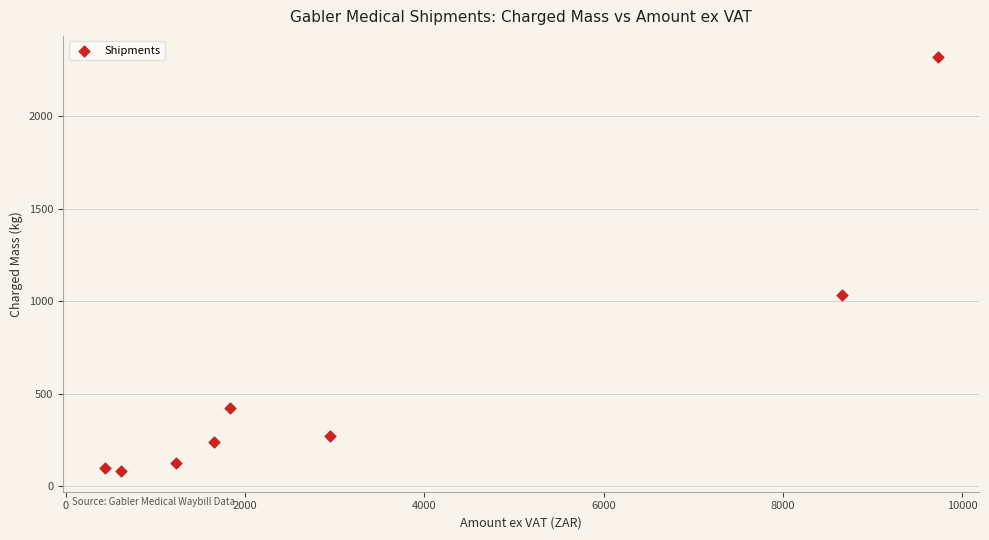

What Y value in the scatter plot is closest to 1202?

1031